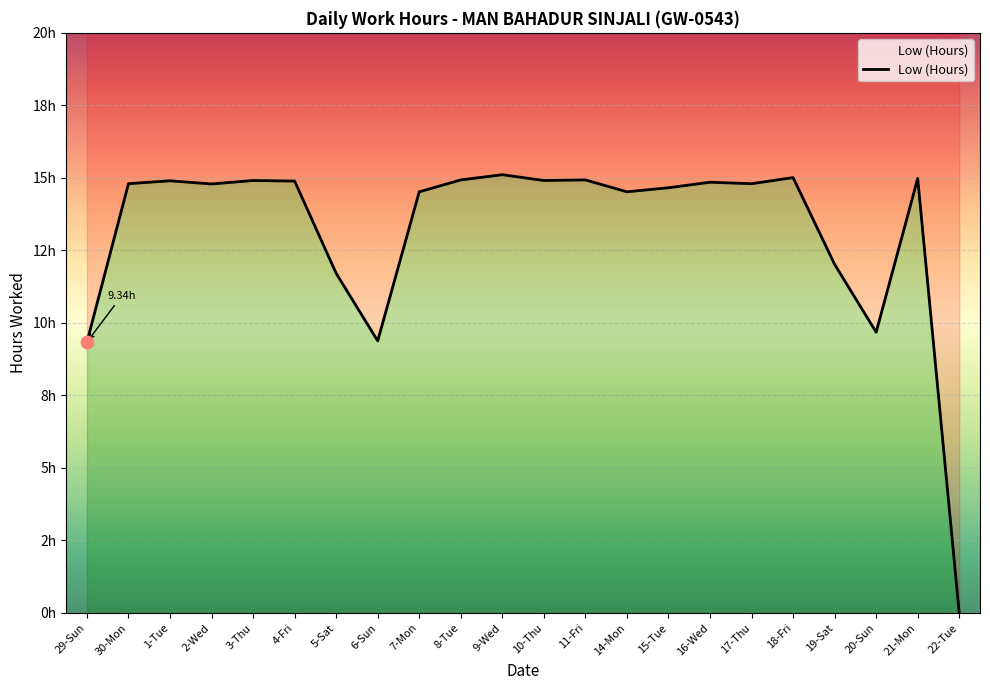

What is the change in value from 20-Sun to 22-Tue?

-9.7